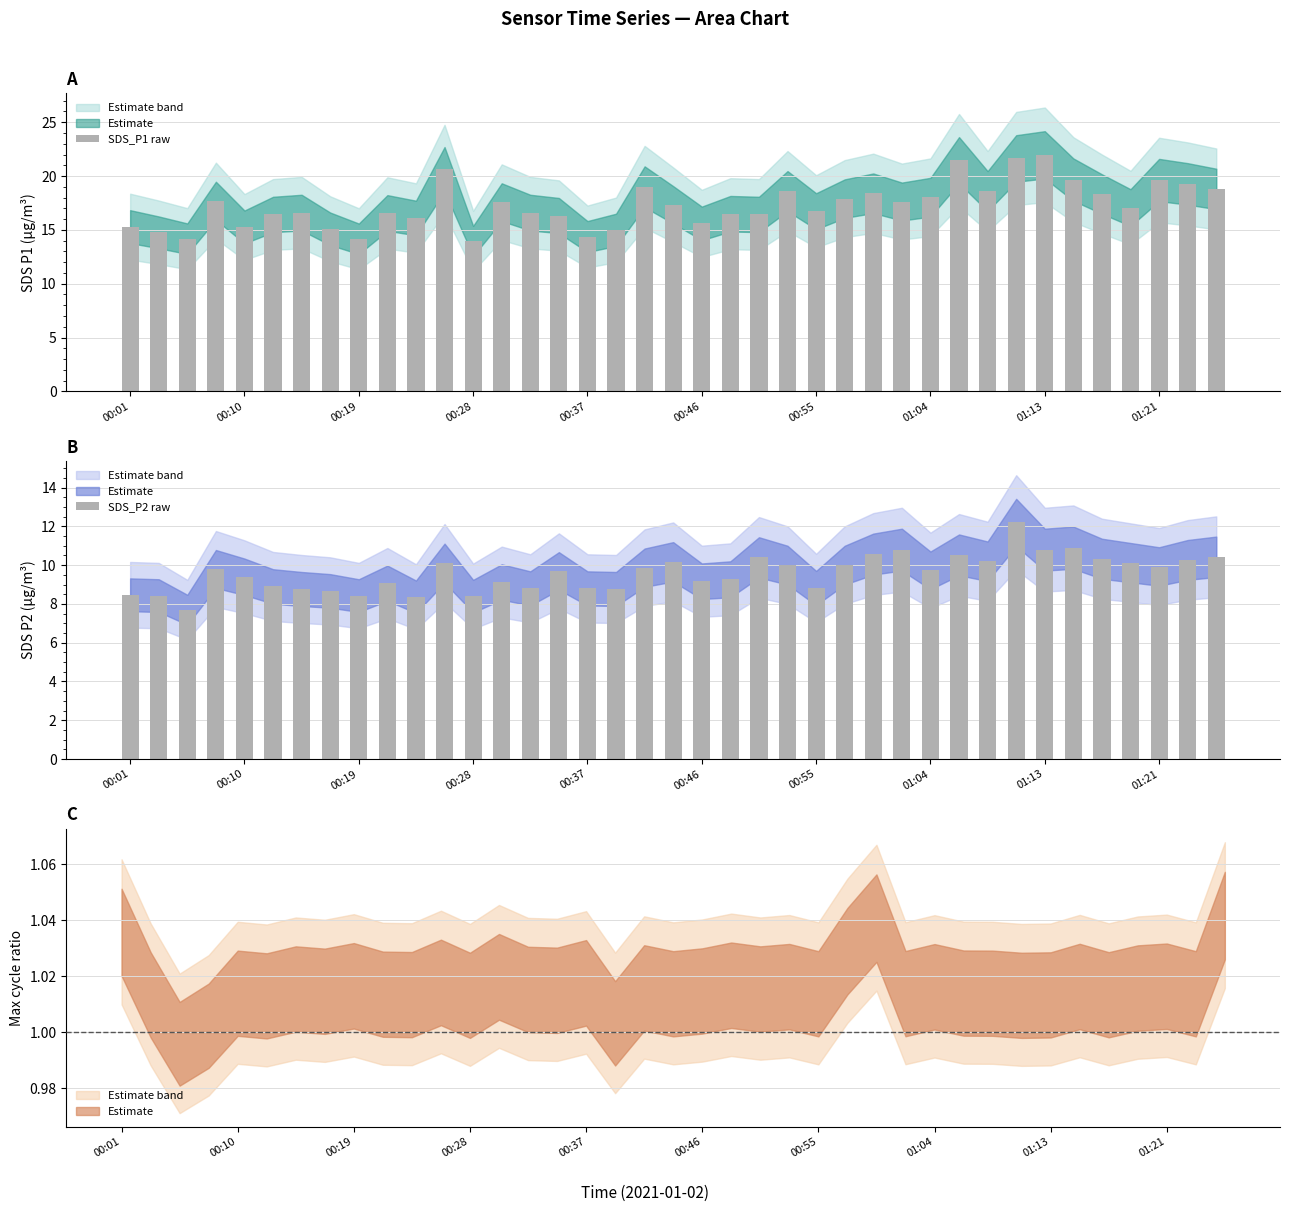

Rank the series at 29 from lowest to highest value.

SDS_P2 raw, SDS_P1 raw